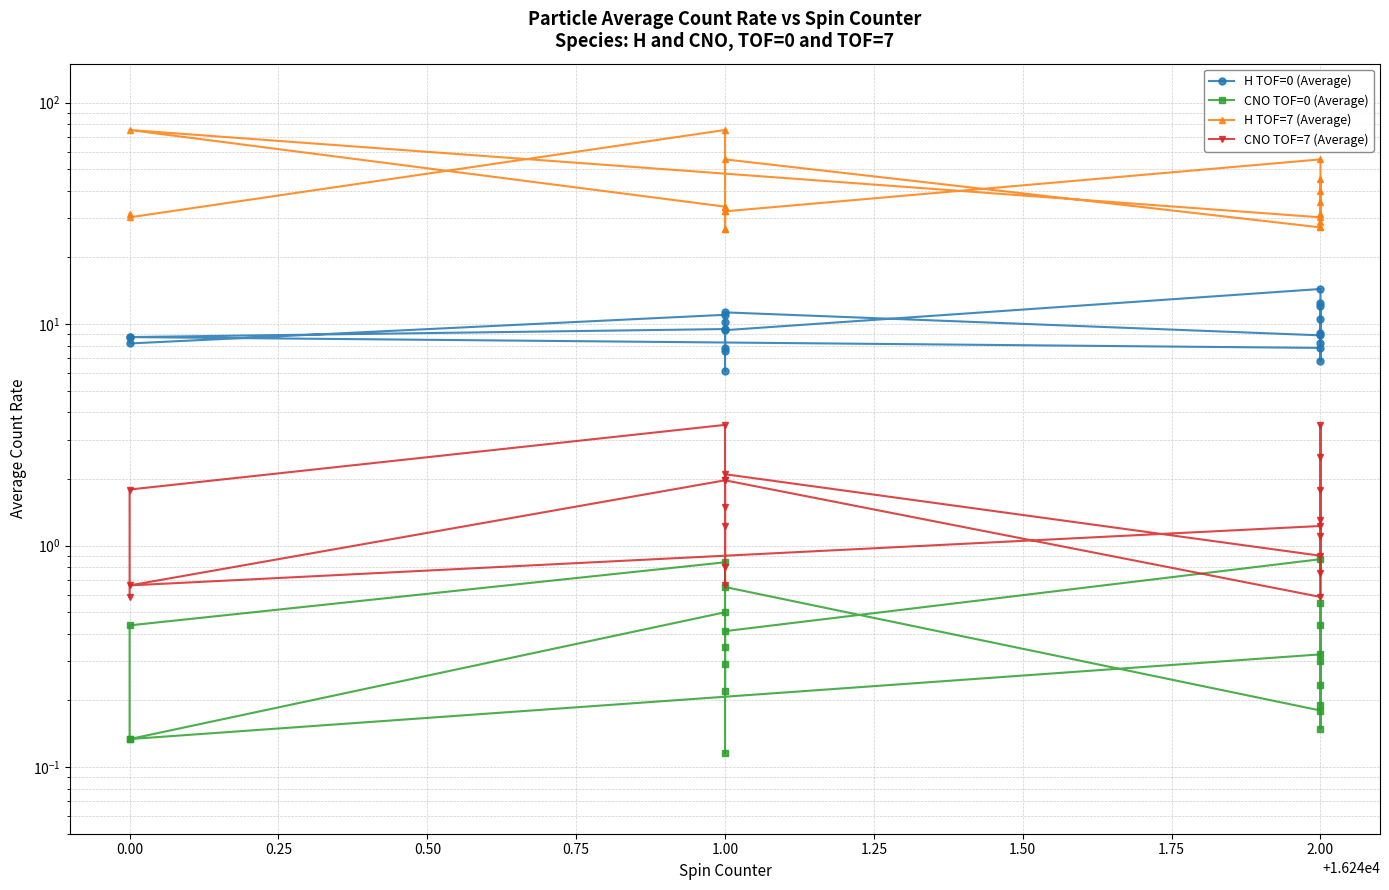

What are all the series names shown in the legend?

H TOF=0 (Average), CNO TOF=0 (Average), H TOF=7 (Average), CNO TOF=7 (Average)